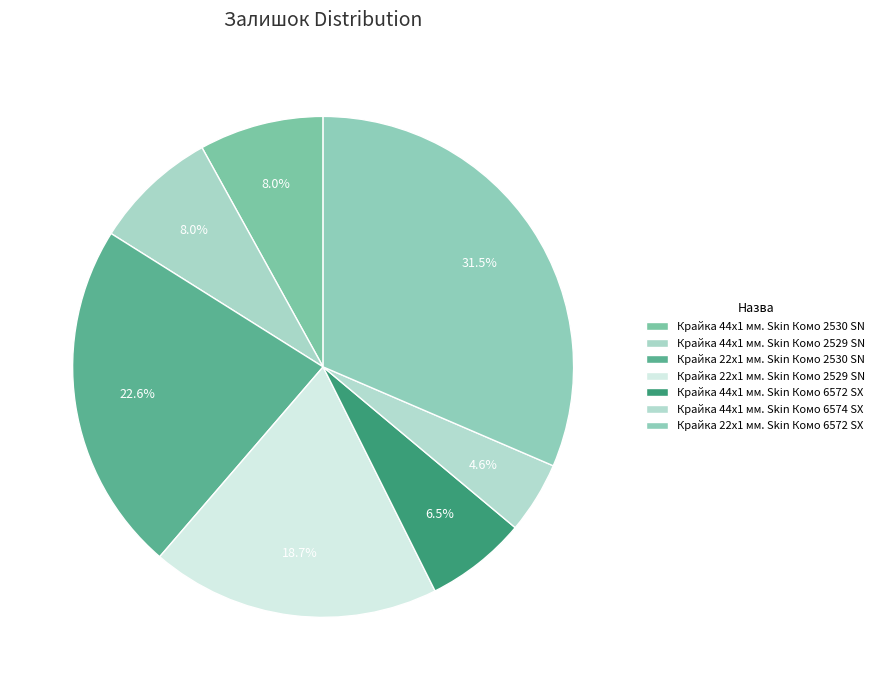

How many segments does this pie chart have?

7